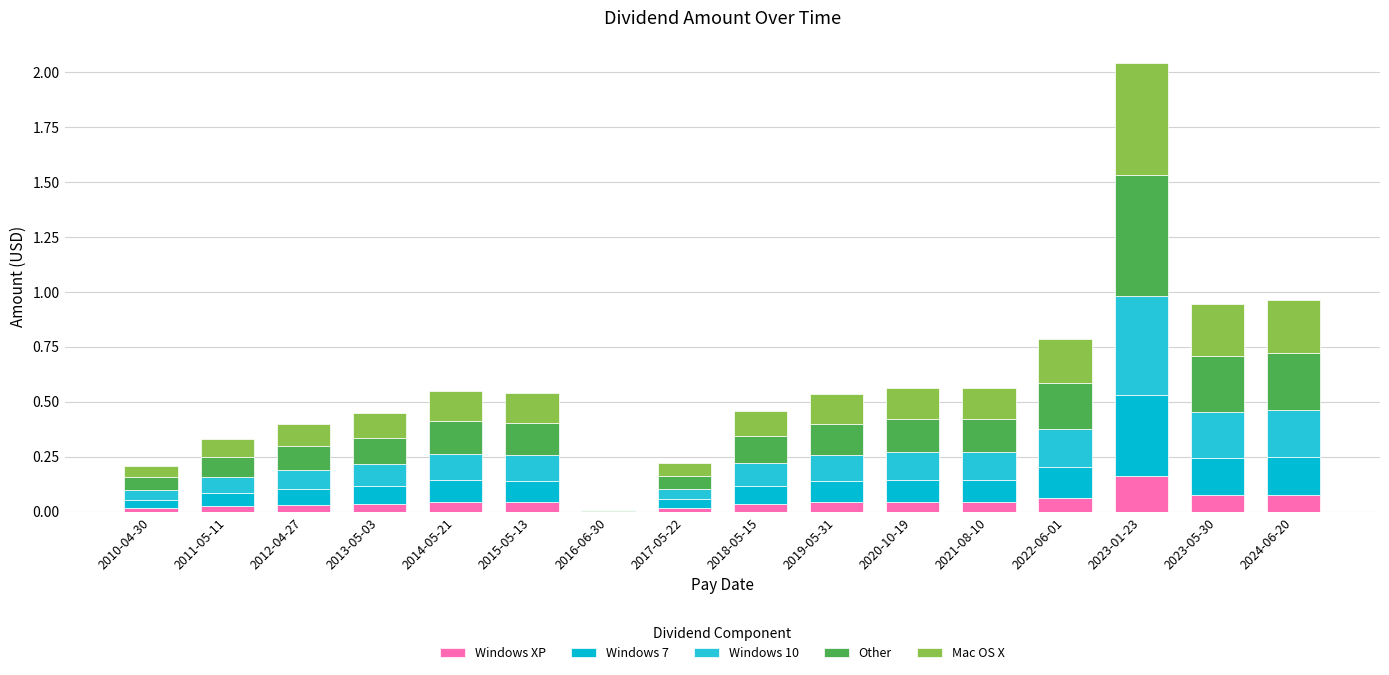

At how many categories does at least one series exceed 0?

16